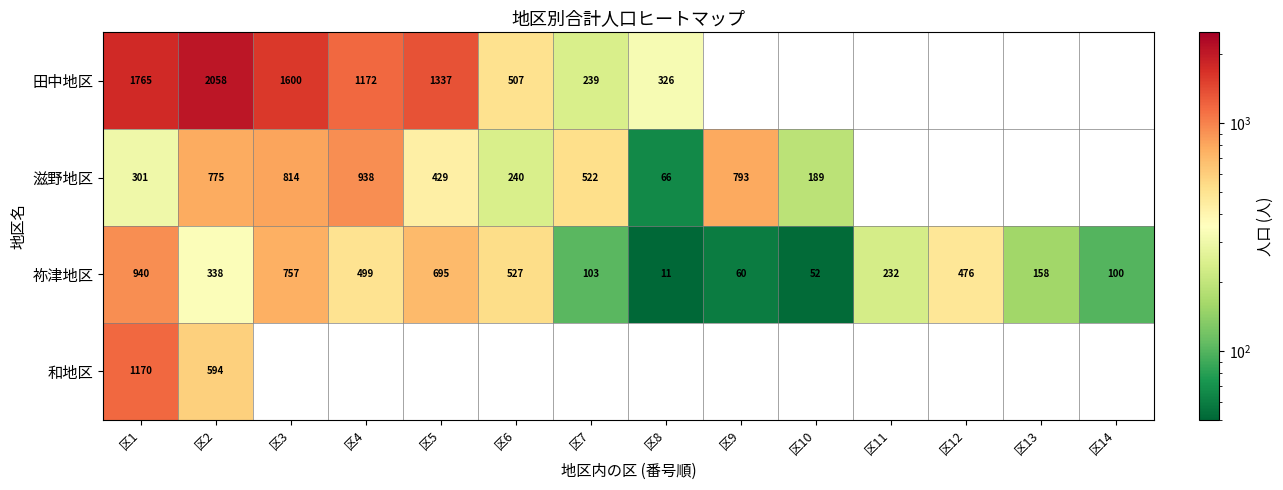

What is the lowest value of the 祢津地区 series?

11